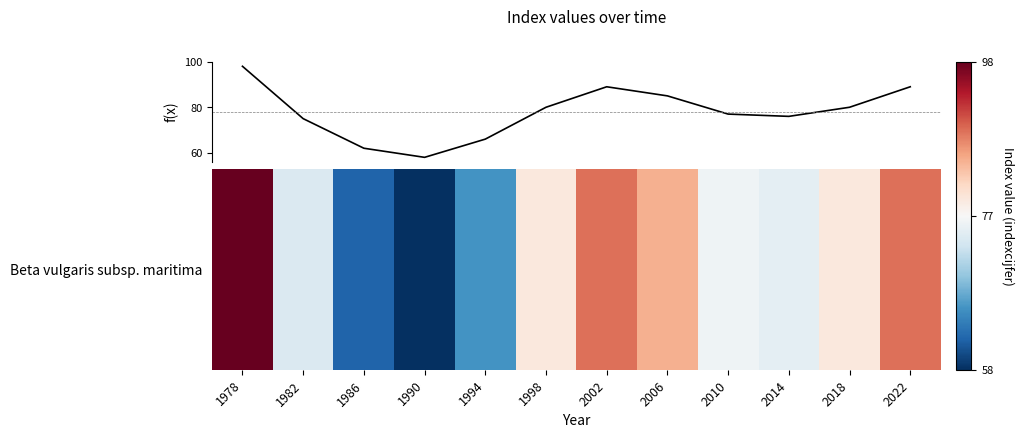

What is the difference between the maximum and minimum values?

40